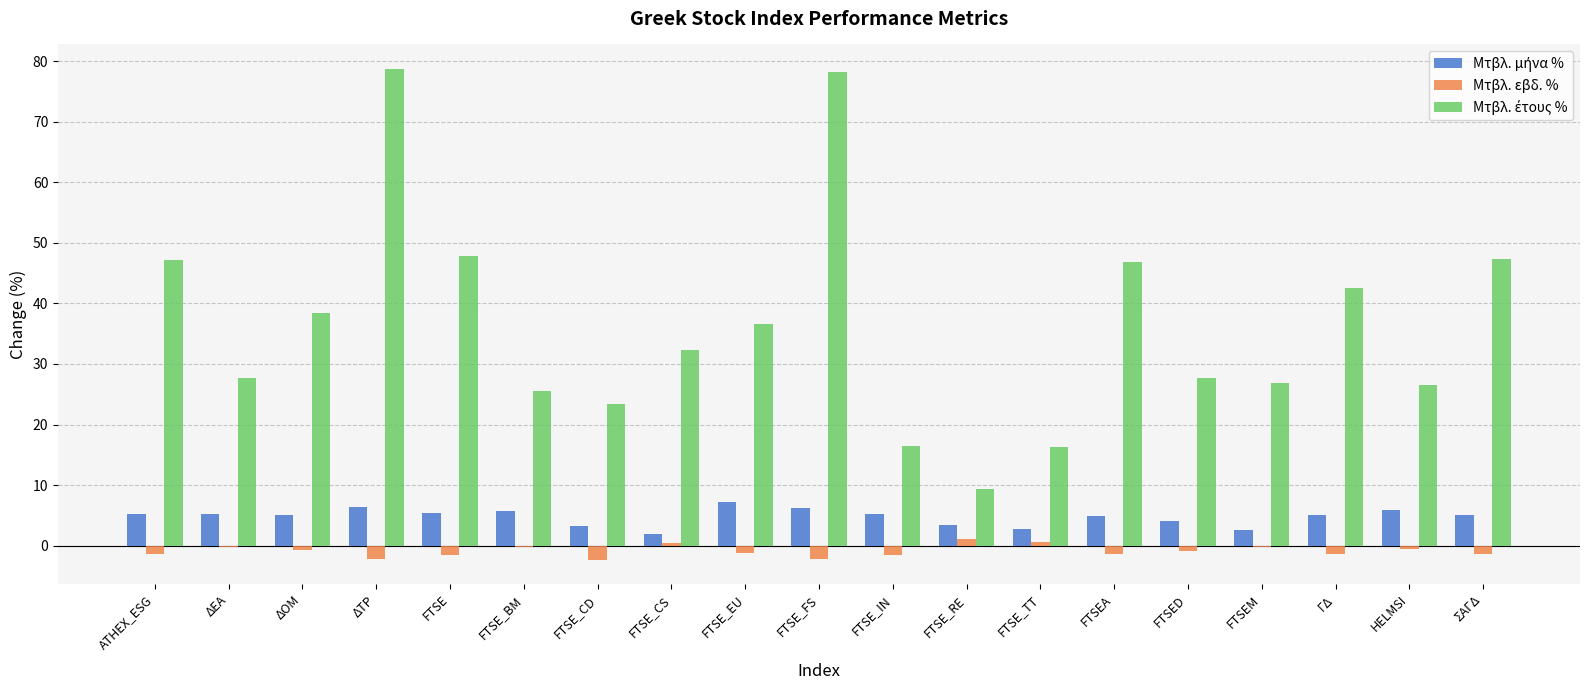

What is the greatest value displayed?

78.7